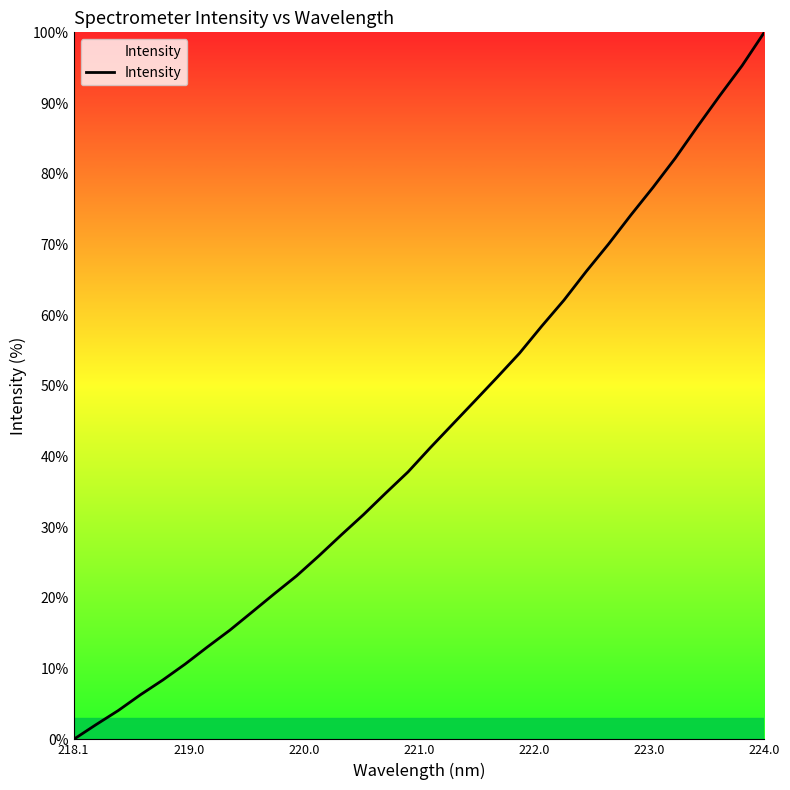

What is the greatest value displayed?

100.0